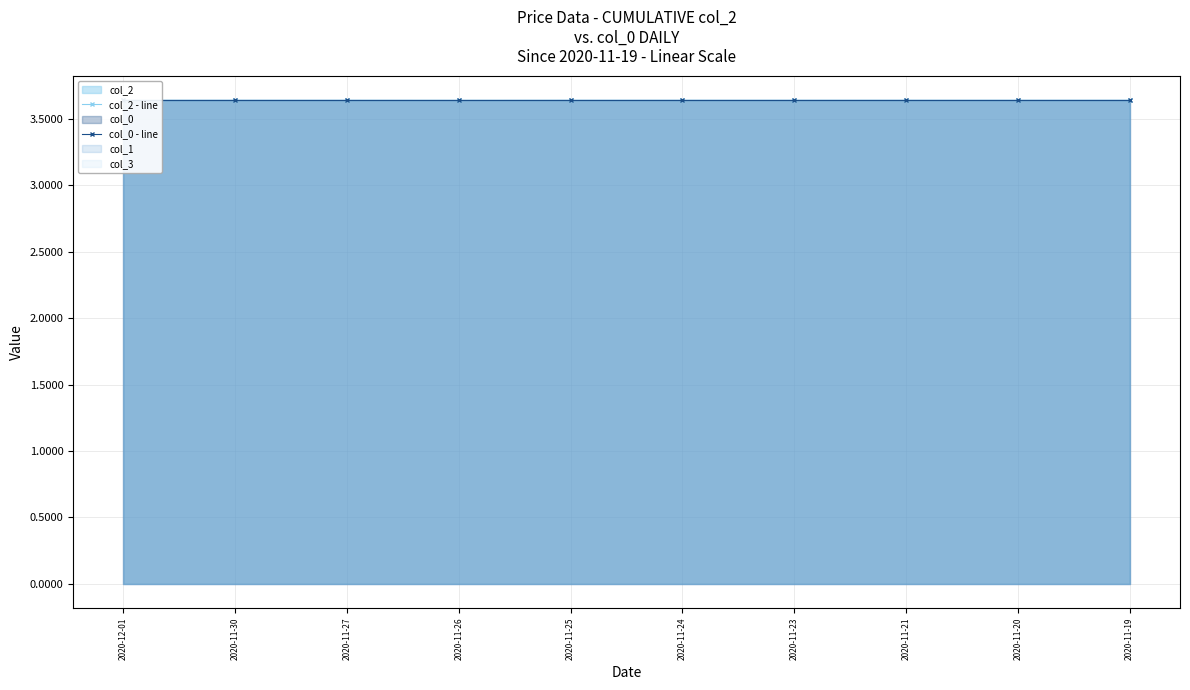

Reading left to right, list all the values displayed in this chart.

col_2 - line: 3.6	3.6	3.6	3.6	3.6	3.6	3.6	3.6	3.6	3.6
col_0 - line: 3.6	3.6	3.6	3.6	3.6	3.6	3.6	3.6	3.6	3.6